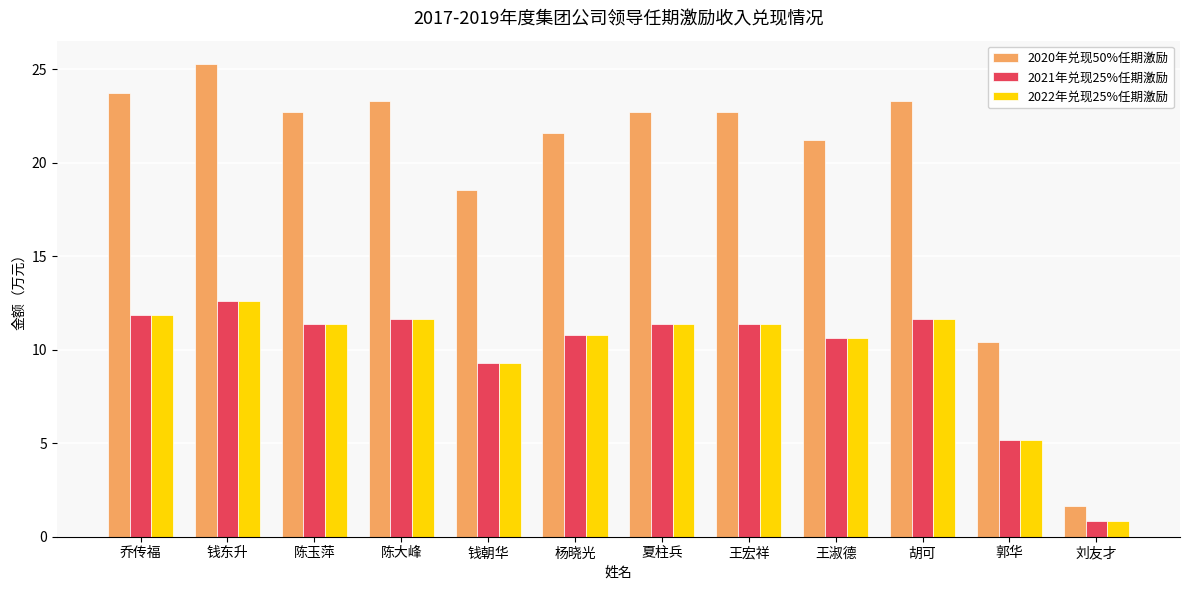

How many groups of bars are there?

12